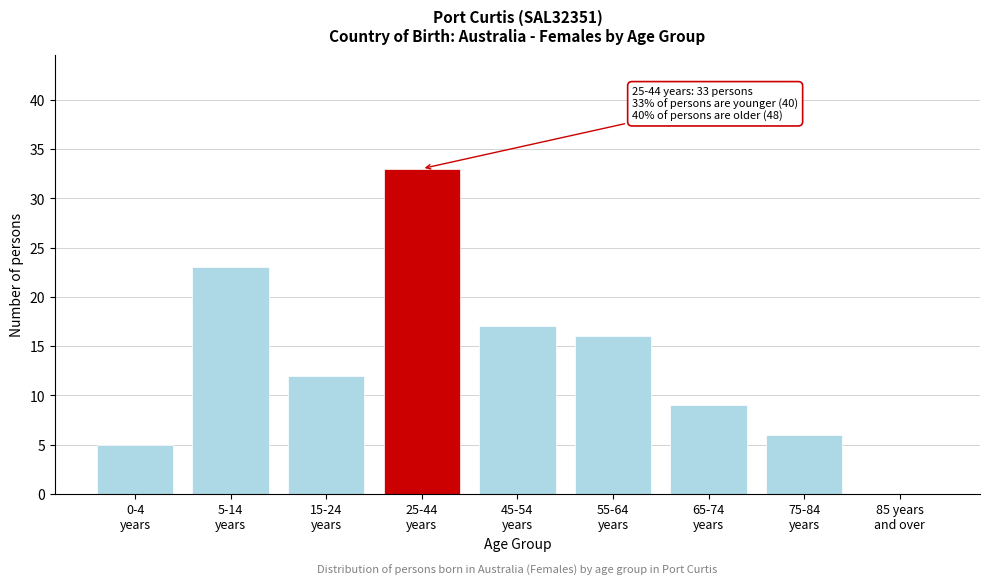

What is the sum of all values?

121